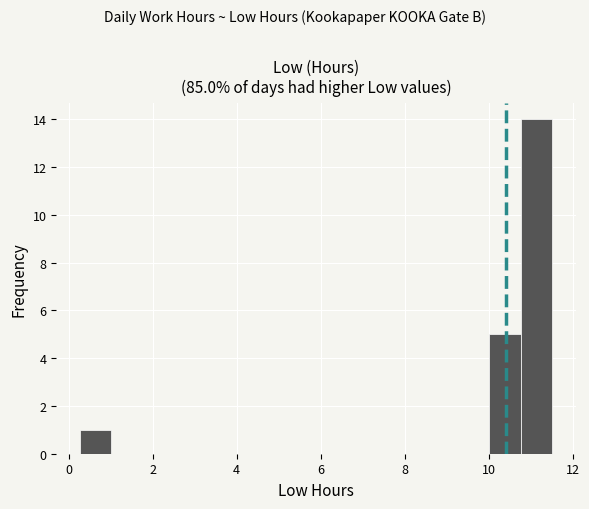

Read against the x-axis, roughly where is the centre of the tallest bar?

11.2